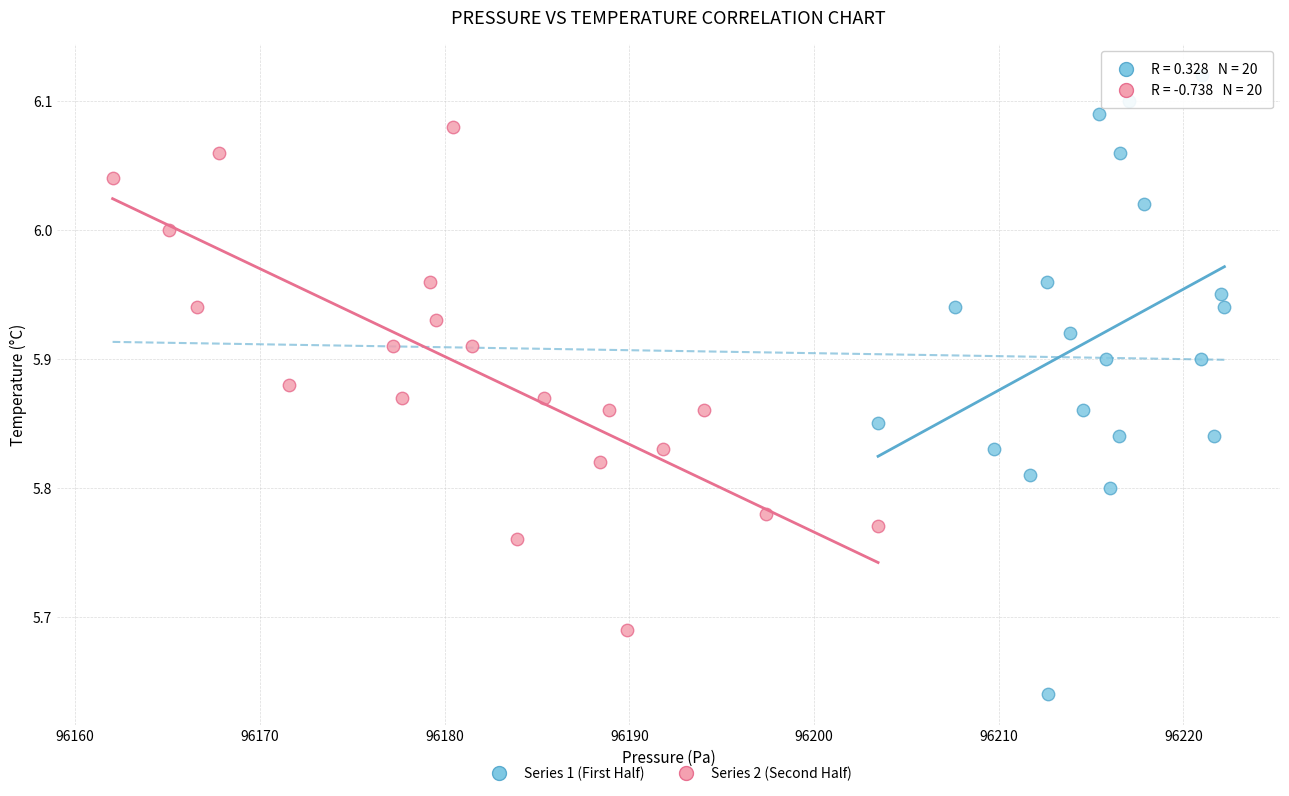

Which series reaches the maximum Y coordinate?

Series 1 (First Half)